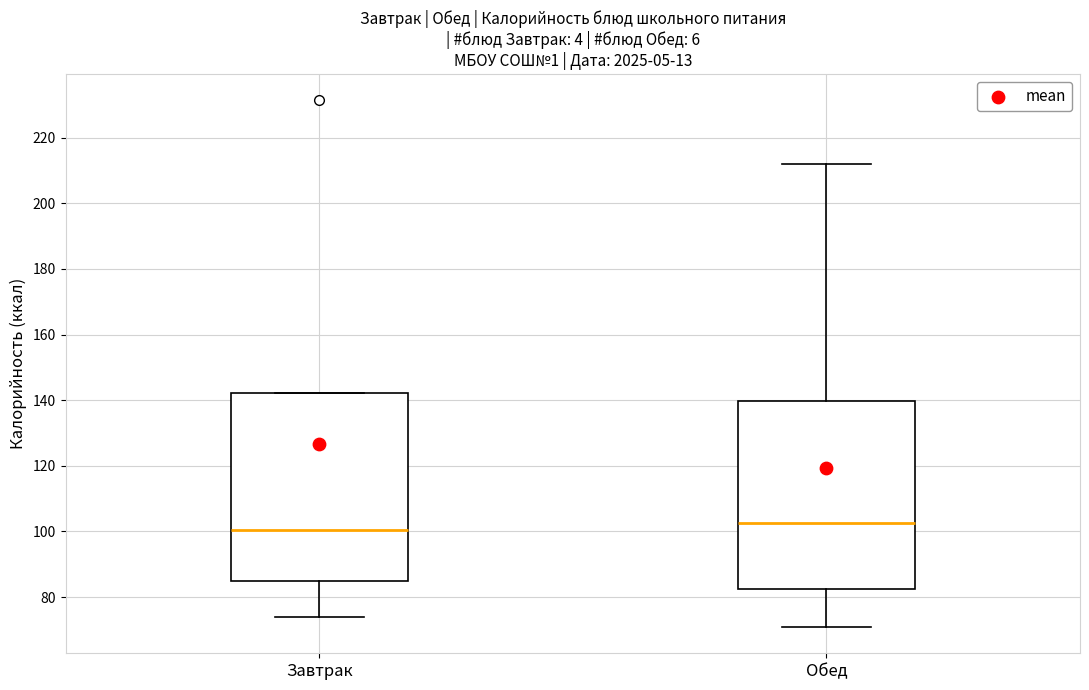

Where does the median line of the box for Обед sit on the y-axis? The values are not printed on the chart, so give them approximately, as read against the axis.

102